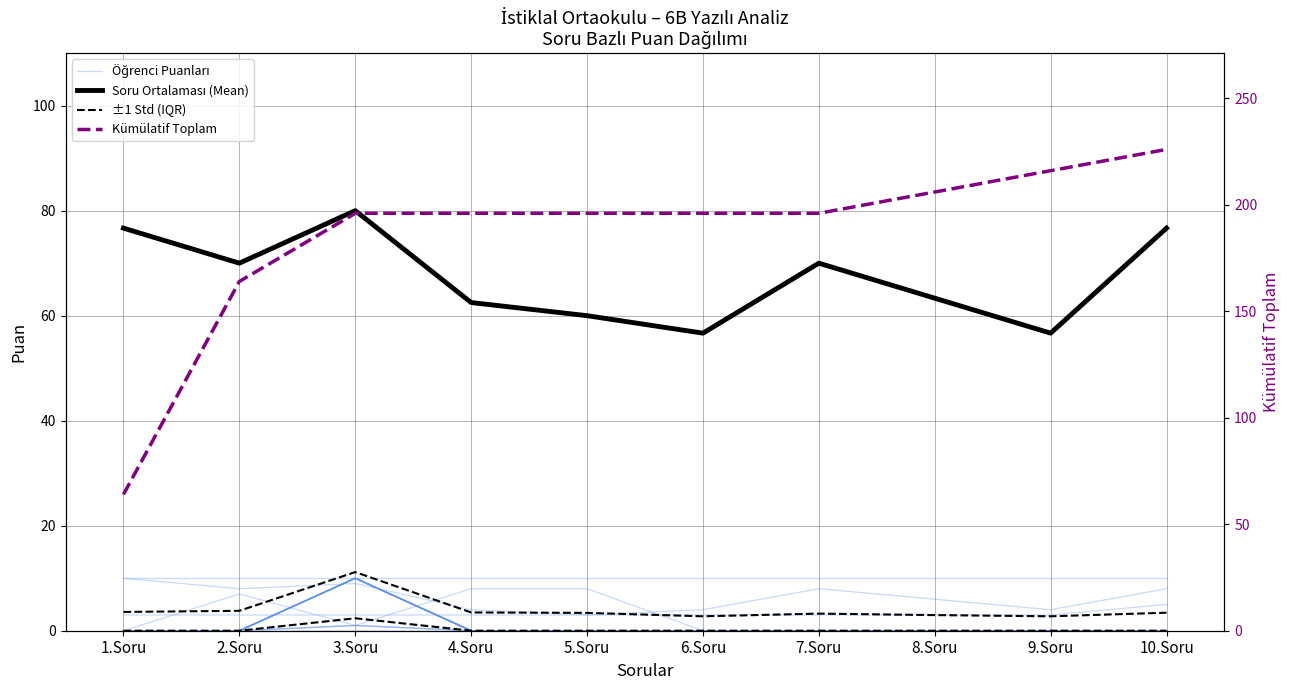

At which category does Soru Ortalaması (Mean) reach its first local peak?

3.Soru